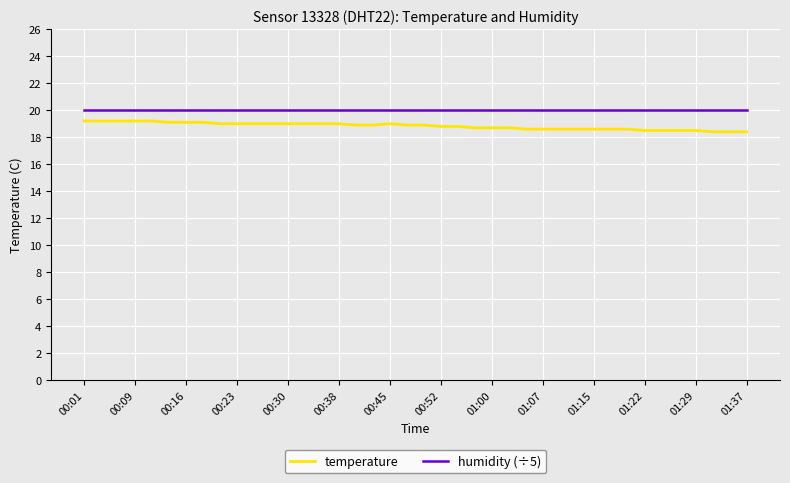

List the series in order of their overall mean, highest first.

humidity (÷5), temperature